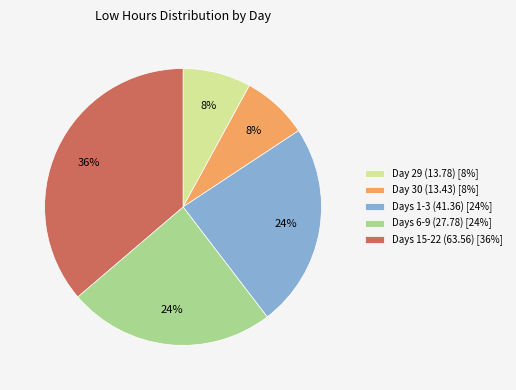

Which category has the biggest portion of the pie?

Days 15-22 (63.56) [36%]